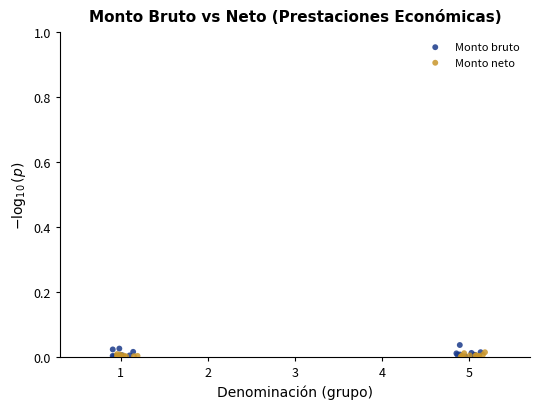

Which series contains the highest Y value?

Monto bruto